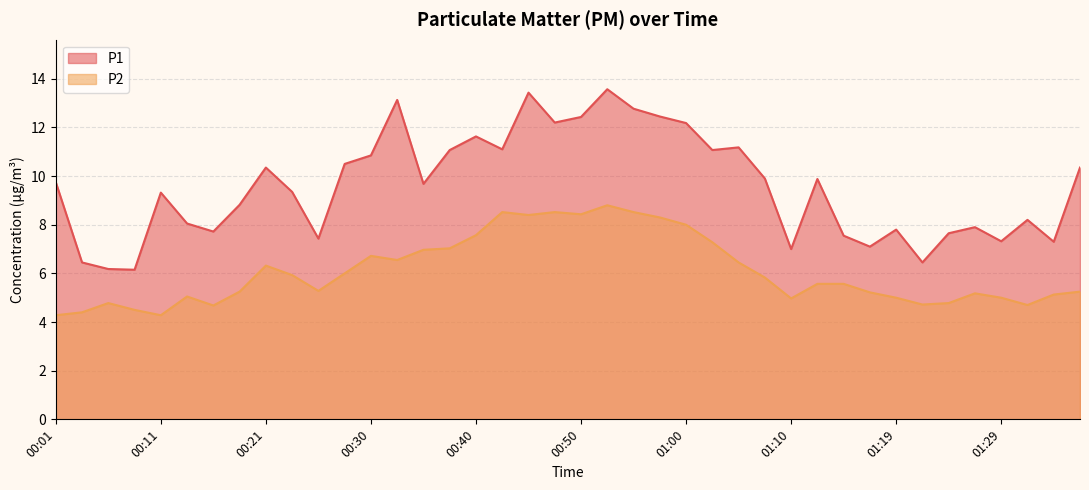

Rank the series by their maximum value, from lowest to highest.

P2, P1